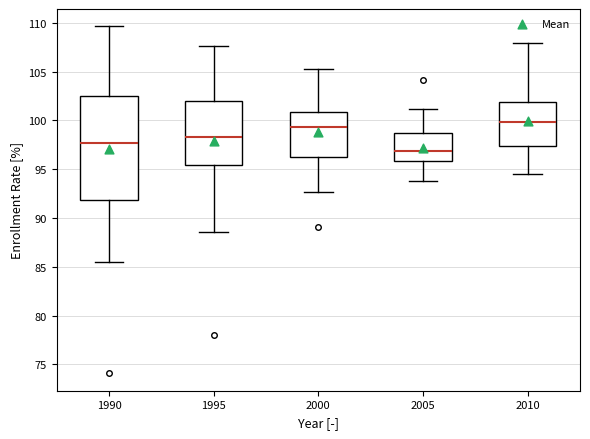

Reading left to right, transcribe this box plot: for each box, give where its median line is, the range the box spans, and where its two whiskers end, as read against the y-axis. The values are not printed on the chart, so give them approximately, as read against the axis.

1990: median 97.5, box 92.0 to 102.5, whiskers 85.5 to 109.5
1995: median 98.5, box 95.5 to 102.0, whiskers 88.5 to 107.5
2000: median 99.5, box 96.5 to 101.0, whiskers 92.5 to 105.5
2005: median 97.0, box 96.0 to 98.5, whiskers 94.0 to 101.0
2010: median 100.0, box 97.5 to 102.0, whiskers 94.5 to 108.0